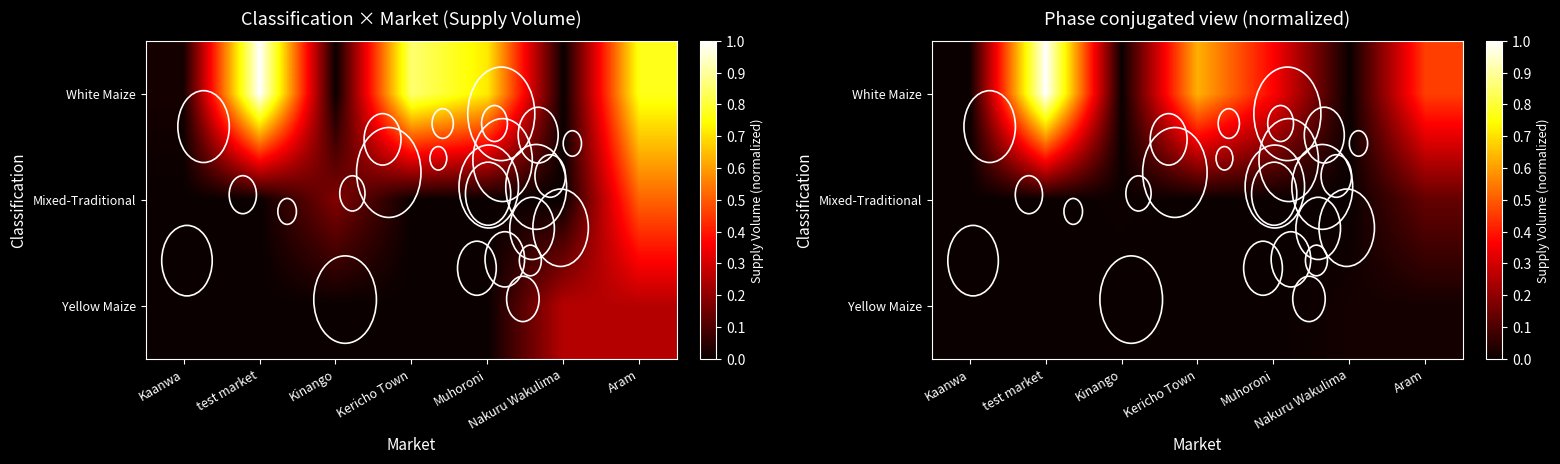

Is it true that Yellow Maize equals -0.0 at Kericho Town?

False